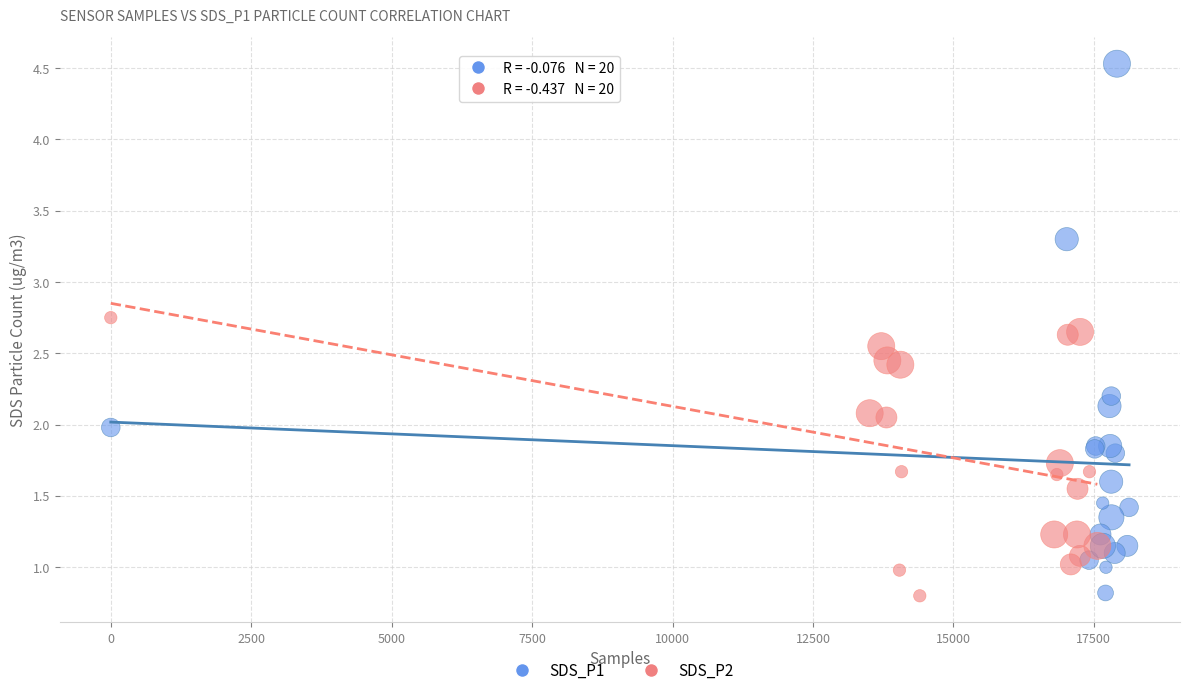

What are all the series names shown in the legend?

SDS_P1, SDS_P2